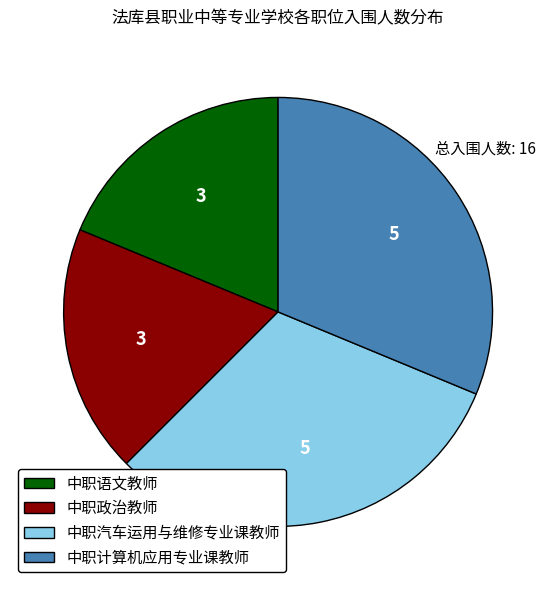

What is the ratio of the value at 中职政治教师 to the value at 中职计算机应用专业课教师?

0.6